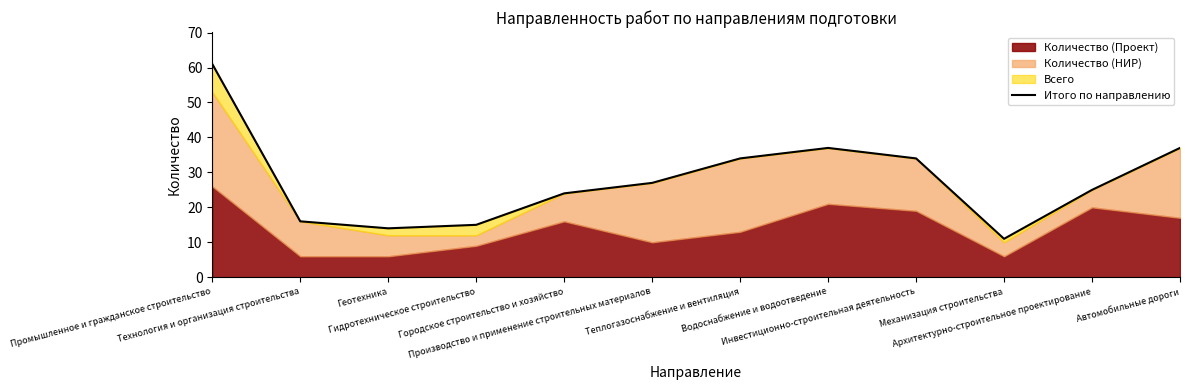

Where is the first local maximum?

Водоснабжение и водоотведение